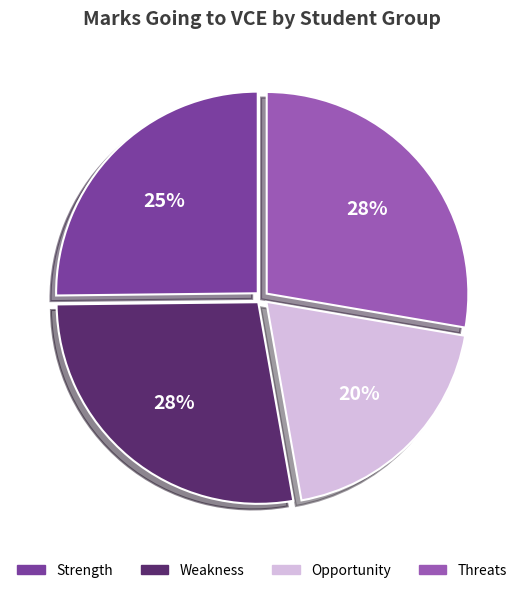

To the nearest percent, what is the difference between the largest and smallest slice percentages?

8%